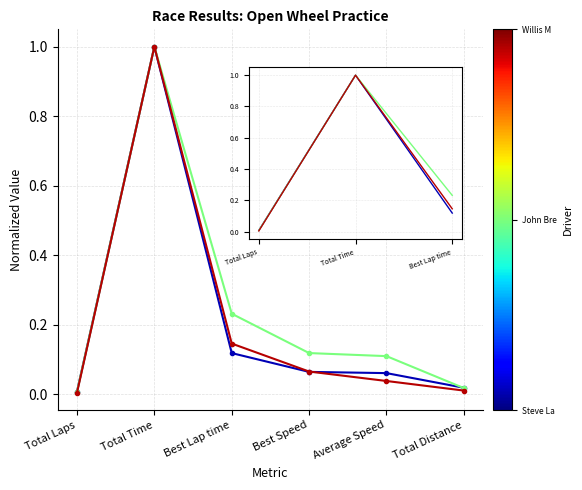

Which label corresponds to the largest value in the chart?

Total Time